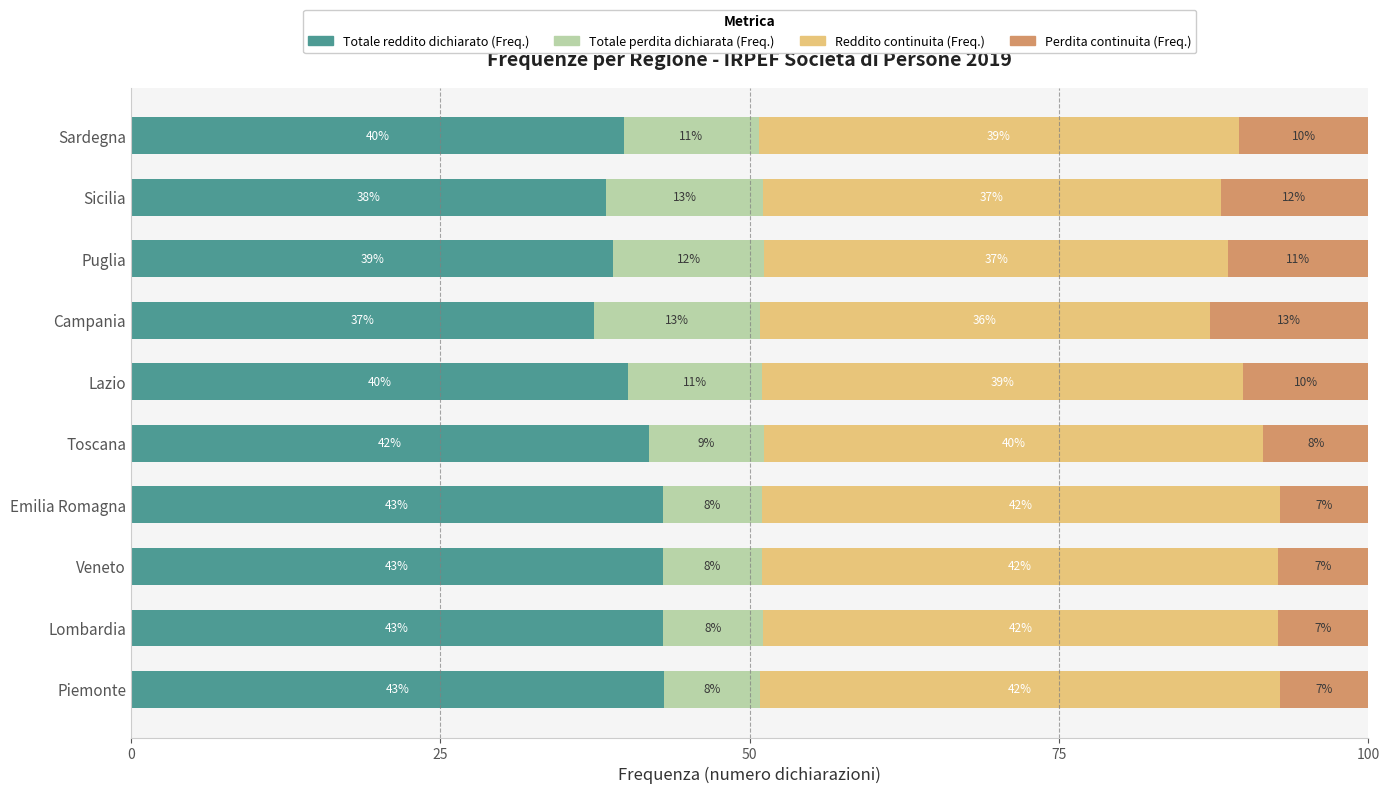

True or false: Totale reddito dichiarato (Freq.) has a value of 59.4 at Puglia.

False